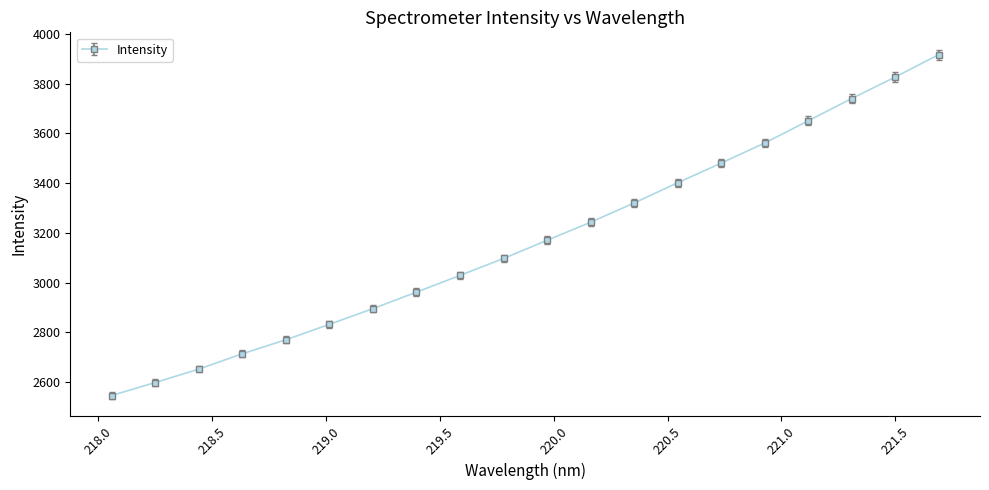

What is the minimum value shown in the chart?

2545.6